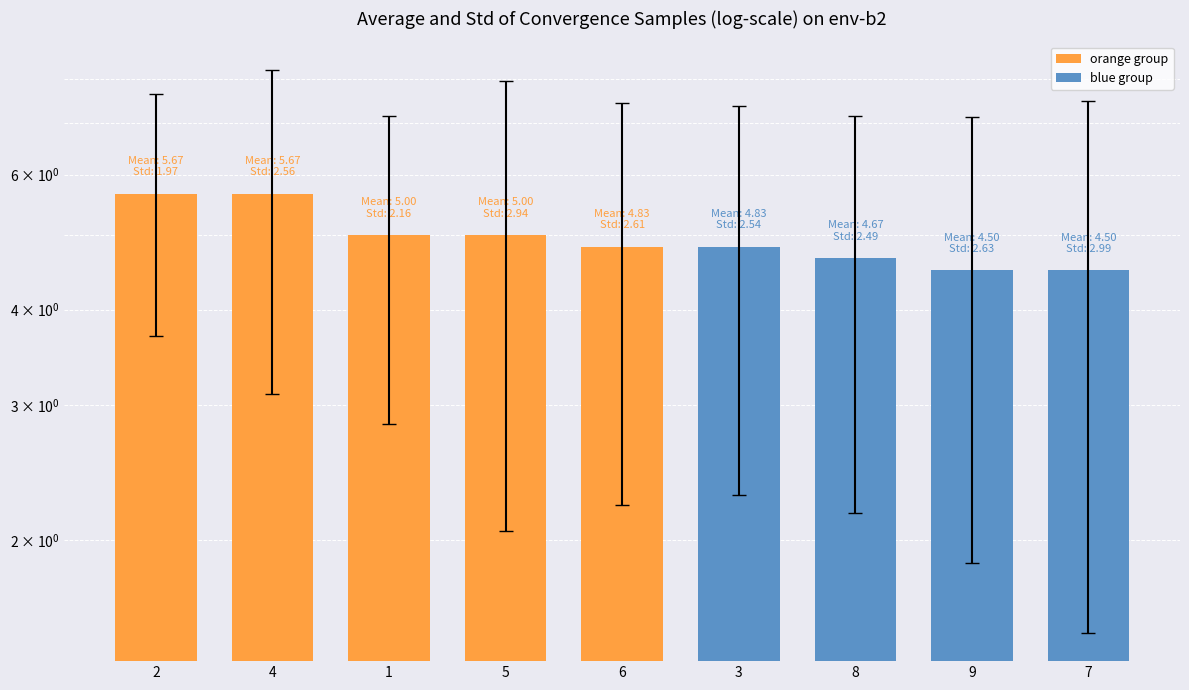

What is the greatest value displayed?

5.7